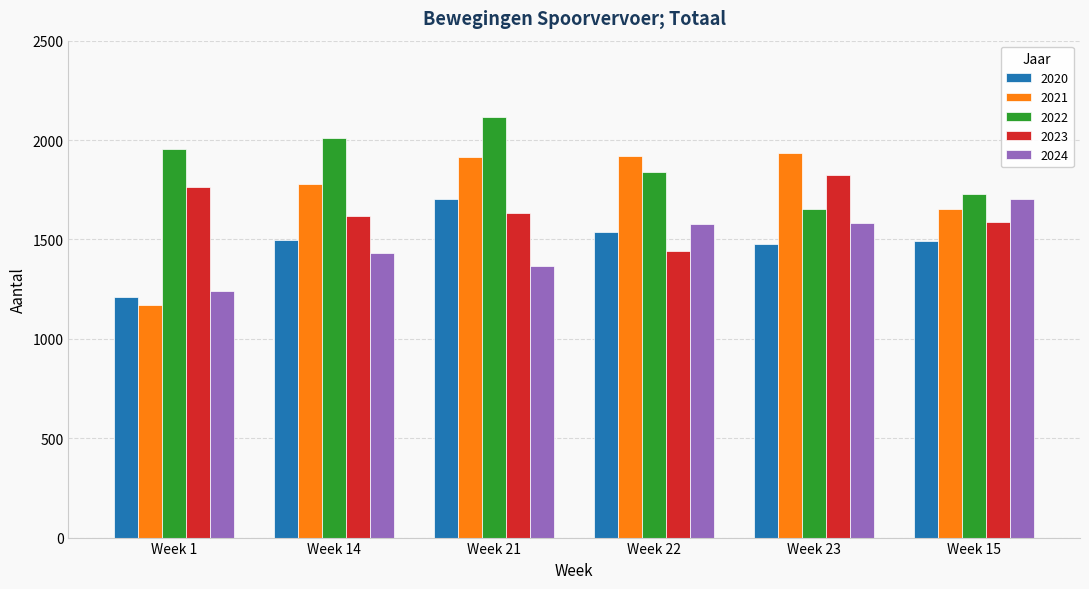

How many data points in 2020 are less than 1496?

3